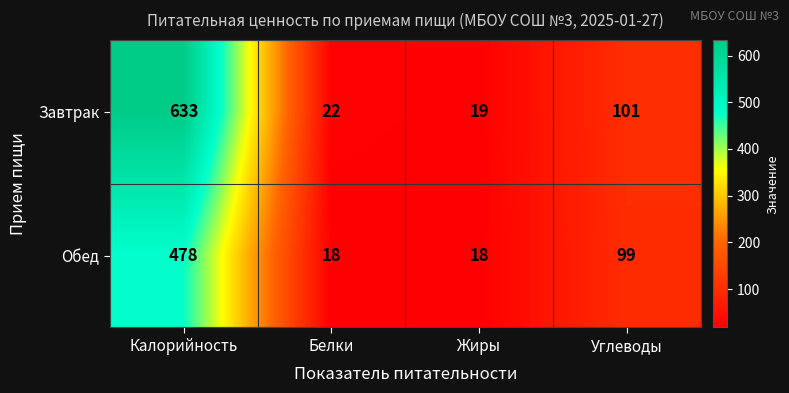

Read the Завтрак value at Калорийность, to the nearest 100.

600